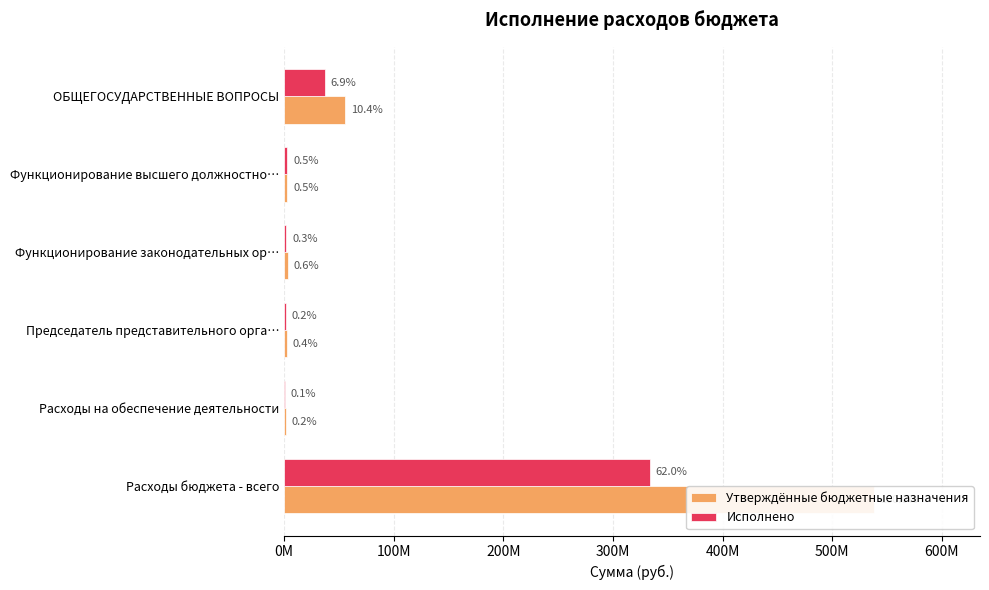

What is the difference between the maximum and minimum values in the Исполнено series?

332731349.0